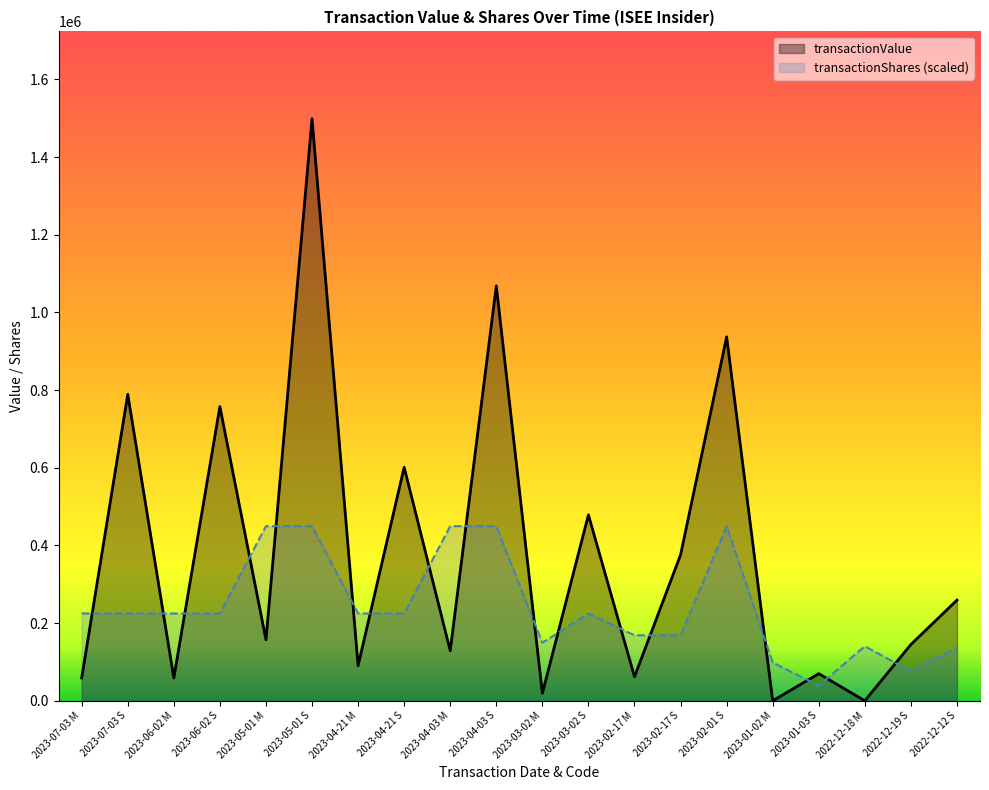

Does the chart display data point markers on the line(s)?

No